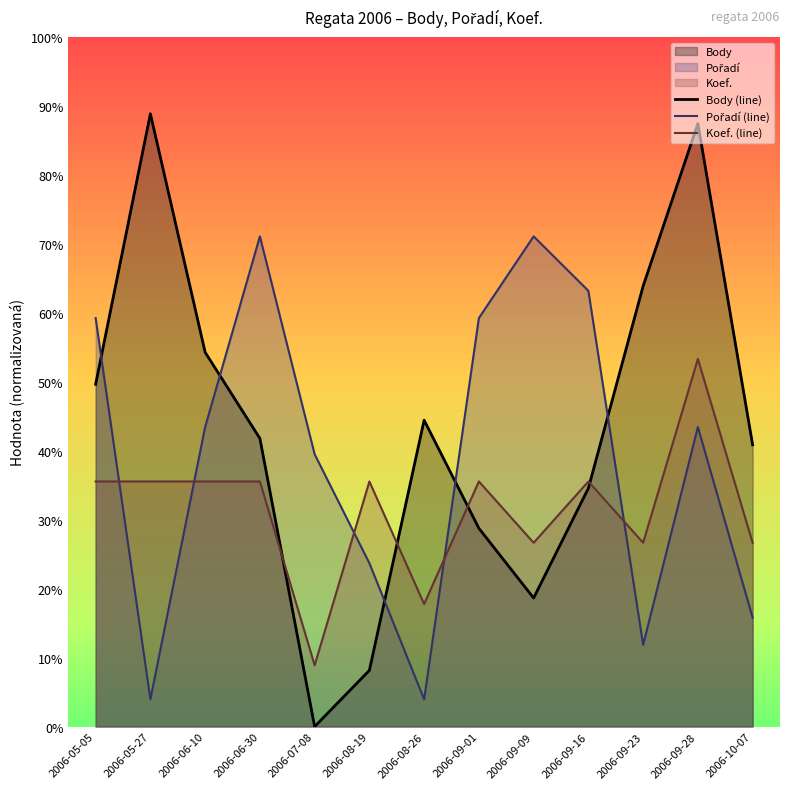

Rank the categories by Koef. (line) value from lowest to highest.

2006-07-08, 2006-08-26, 2006-09-09, 2006-09-23, 2006-10-07, 2006-05-05, 2006-05-27, 2006-06-10, 2006-06-30, 2006-08-19, 2006-09-01, 2006-09-16, 2006-09-28